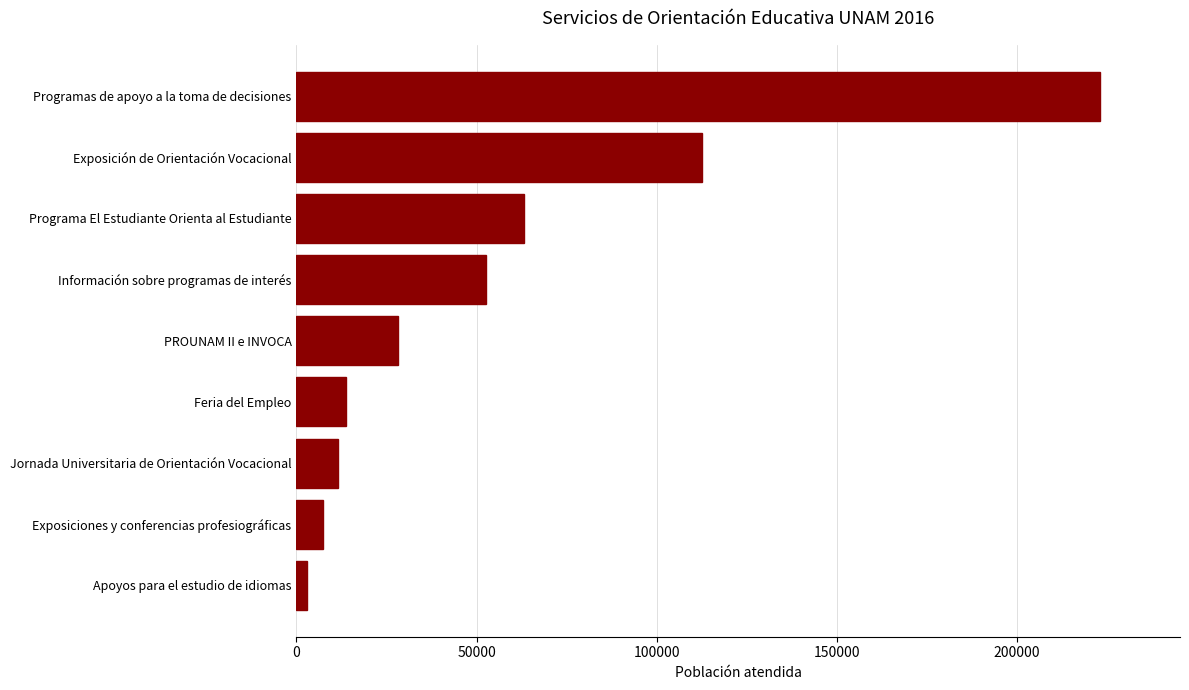

Reading bottom to top, list all the values displayed in this chart.

Apoyos para el estudio de idiomas=2885	Exposiciones y conferencias profesiográficas=7485	Jornada Universitaria de Orientación Vocacional=11597	Feria del Empleo=13642	PROUNAM II e INVOCA=28177	Información sobre programas de interés=52568	Programa El Estudiante Orienta al Estudiante=63257	Exposición de Orientación Vocacional=112557	Programas de apoyo a la toma de decisiones=223073